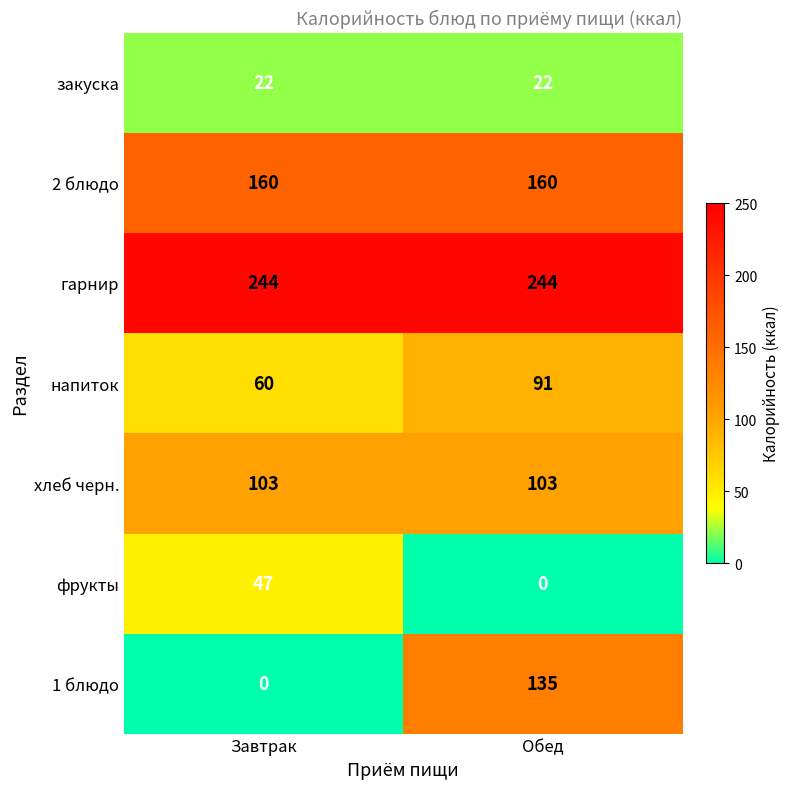

Reading right to left, extract all data points from this chart.

закуска: Обед=22	Завтрак=22
2 блюдо: Обед=160	Завтрак=160
гарнир: Обед=244	Завтрак=244
напиток: Обед=91	Завтрак=60
хлеб черн.: Обед=103	Завтрак=103
фрукты: Обед=0	Завтрак=47
1 блюдо: Обед=135	Завтрак=0